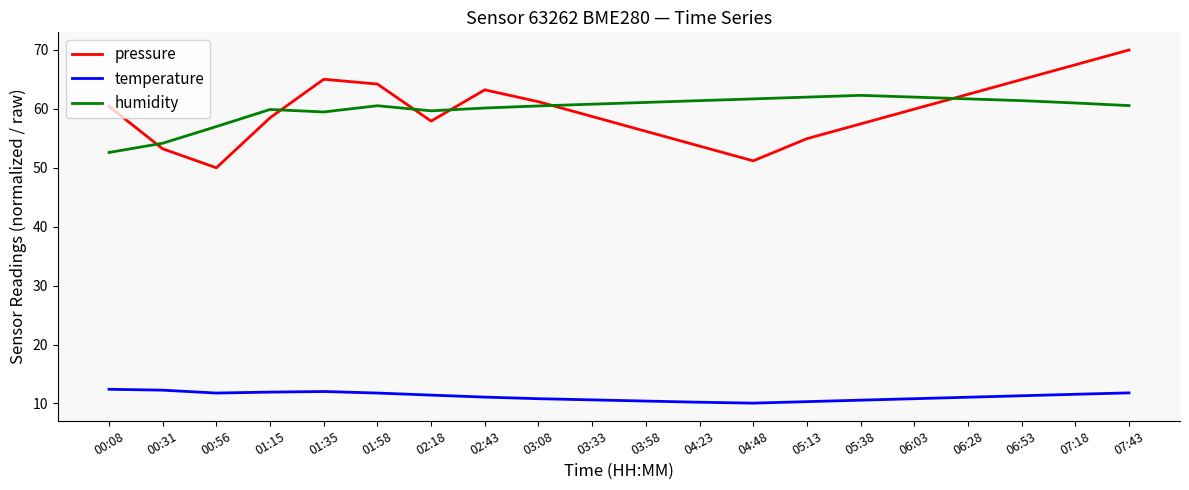

True or false: temperature has a value of 19.1 at 07:18.

False